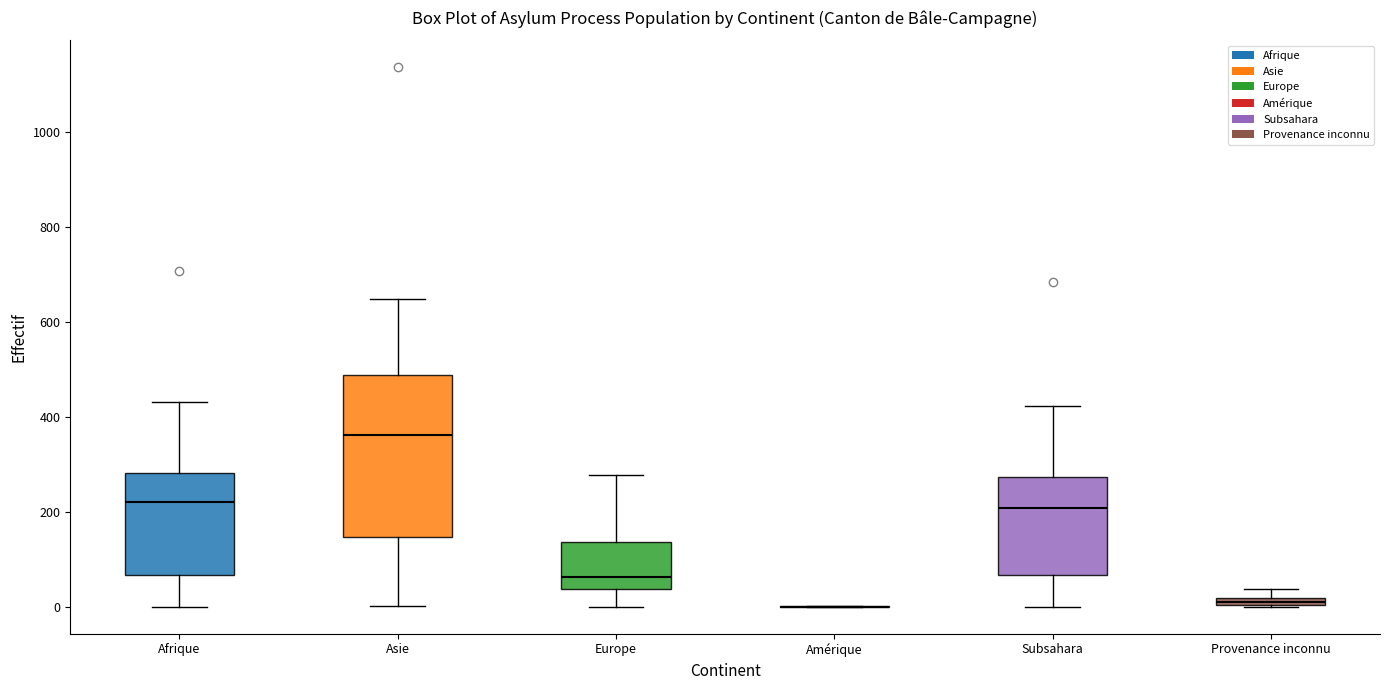

Comparing the boxes themselves (not the whiskers), which one is the tallest?

Asie